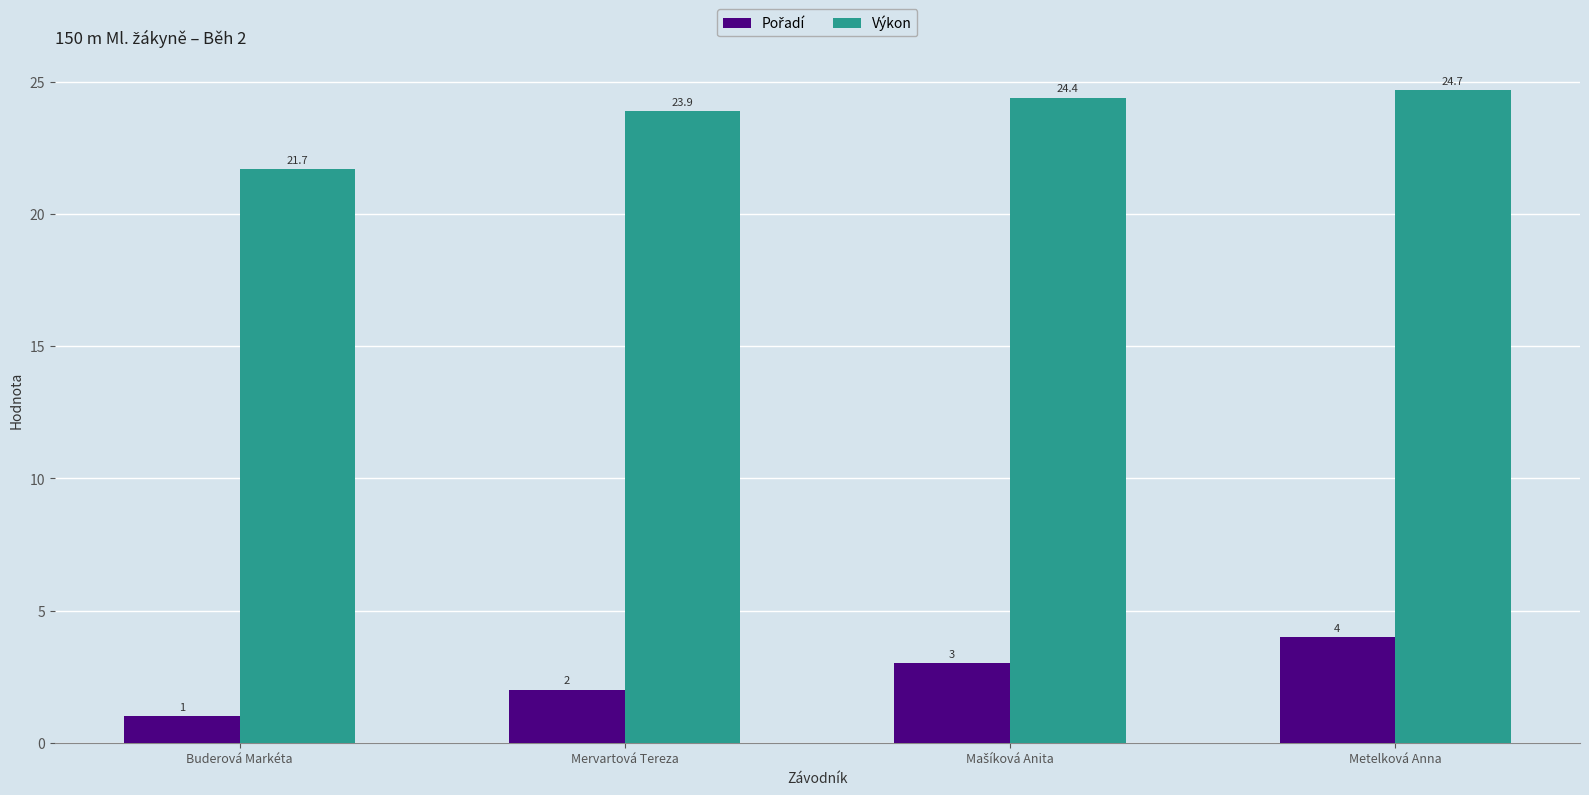

What is the difference between the maximum and minimum values in the Výkon series?

3.0